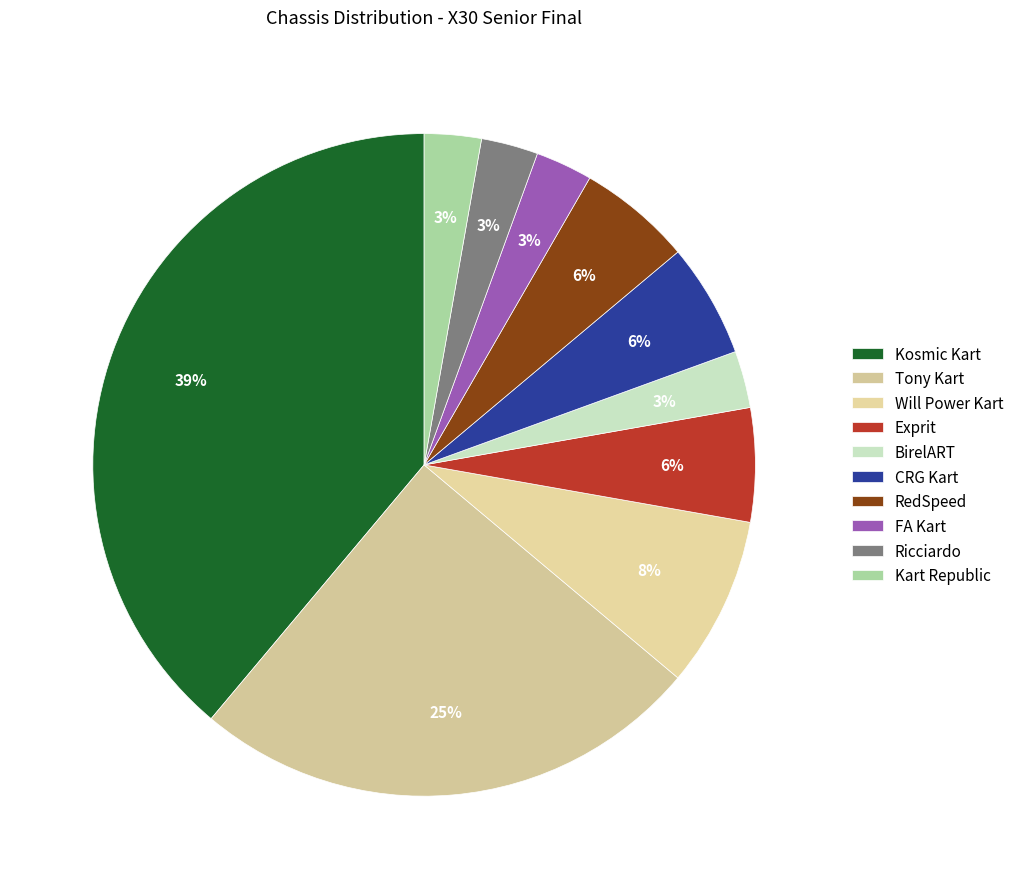

Does Tony Kart represent more than half of the total?

No